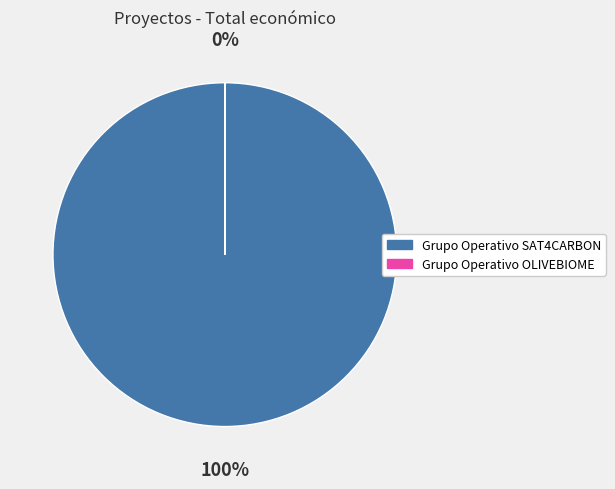

True or false: Grupo Operativo OLIVEBIOME accounts for 1% of the total.

False